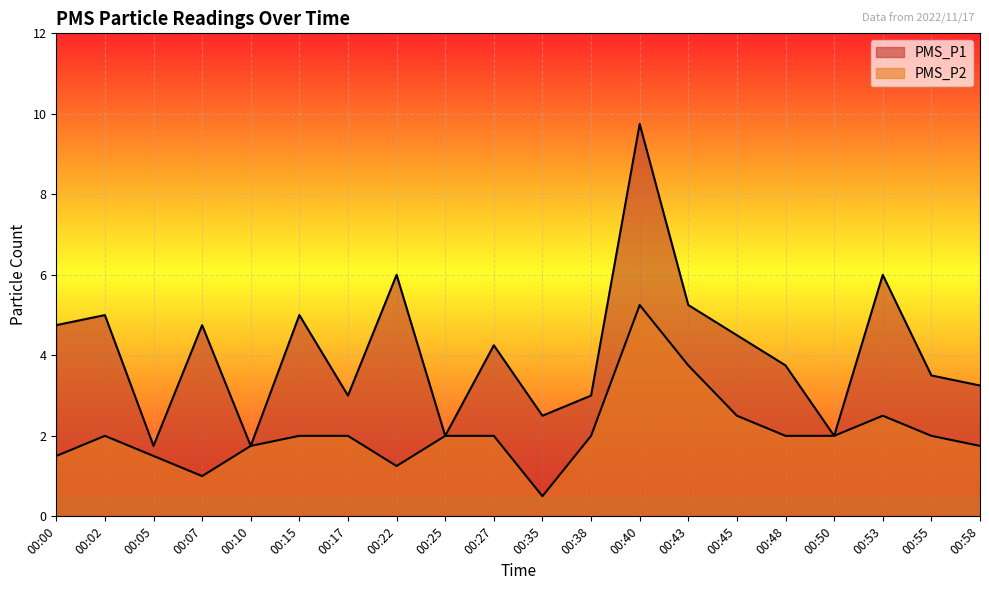

True or false: PMS_P1 and PMS_P2 cross at least once.

False